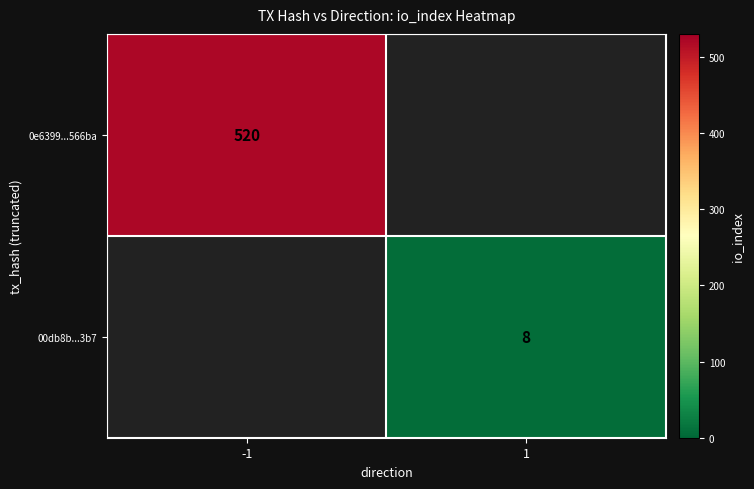

At how many categories does at least one series exceed 294?

1